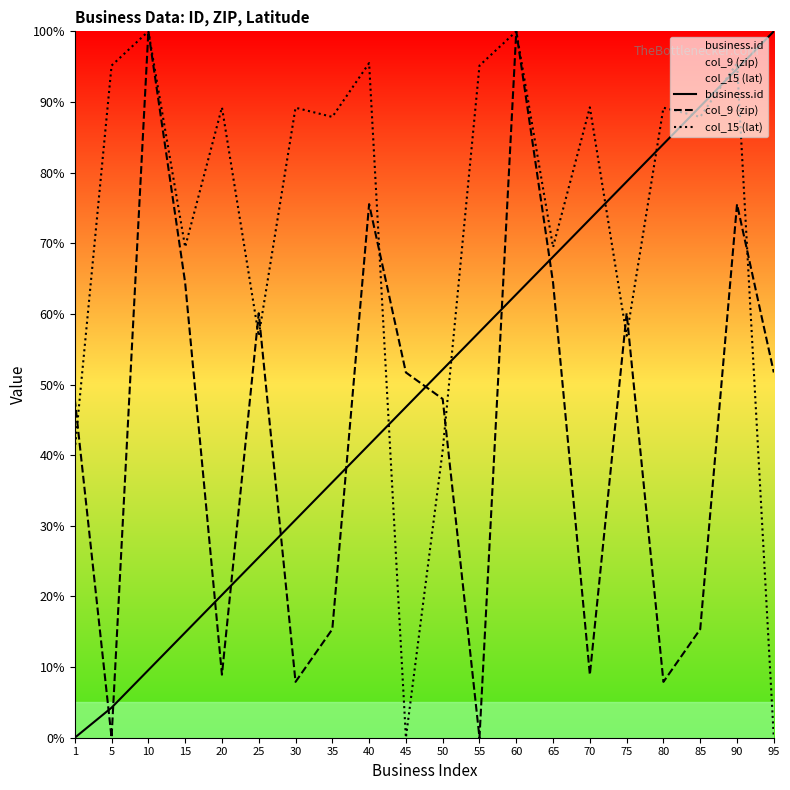

How many lines are shown in the chart?

3